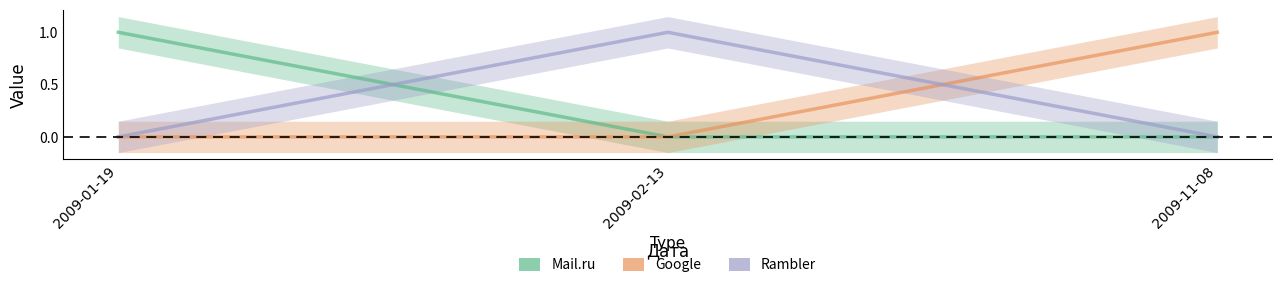

Reading right to left, transcribe all the data shown in this chart.

Mail.ru: 2009-11-08=0	2009-02-13=0	2009-01-19=1
Google: 2009-11-08=1	2009-02-13=0	2009-01-19=0
Rambler: 2009-11-08=0	2009-02-13=1	2009-01-19=0